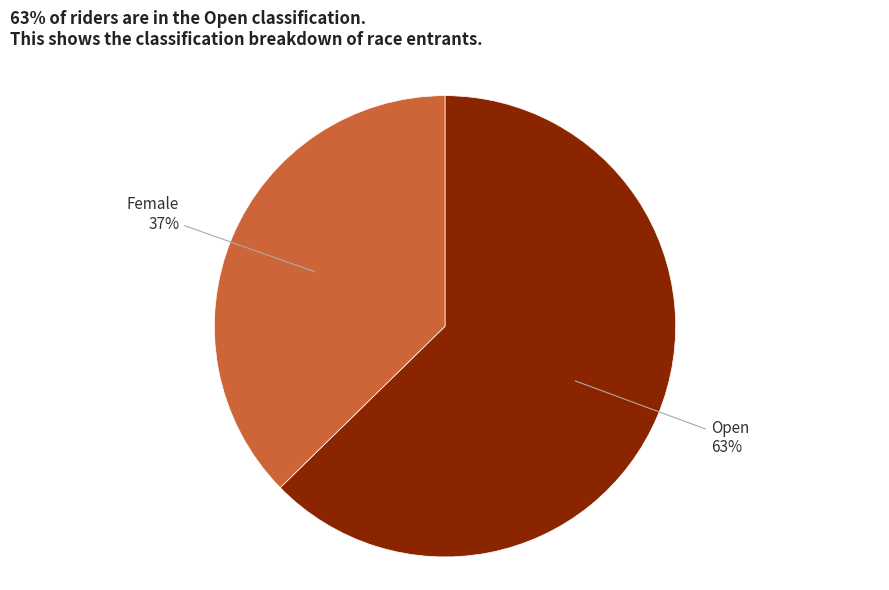

Is there a majority slice in this chart?

Yes